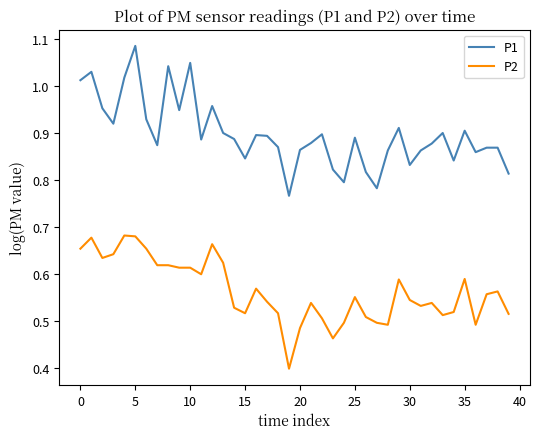

Which series has the largest range (max minus min)?

P1